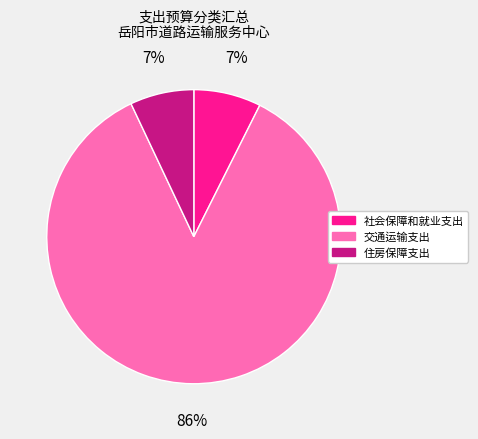

To the nearest percent, what is the average slice percentage?

33%